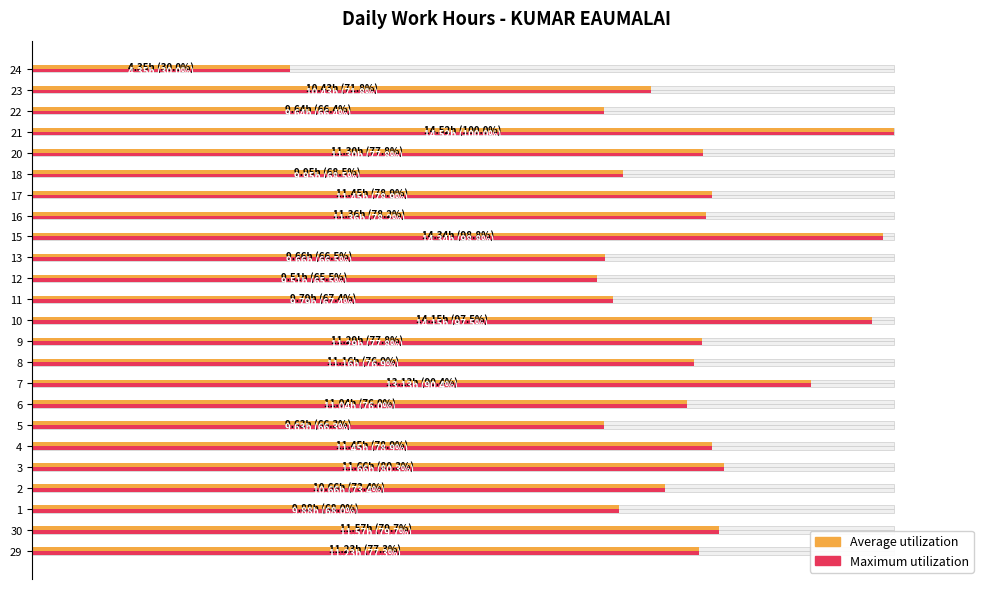

How many groups of bars are there?

24